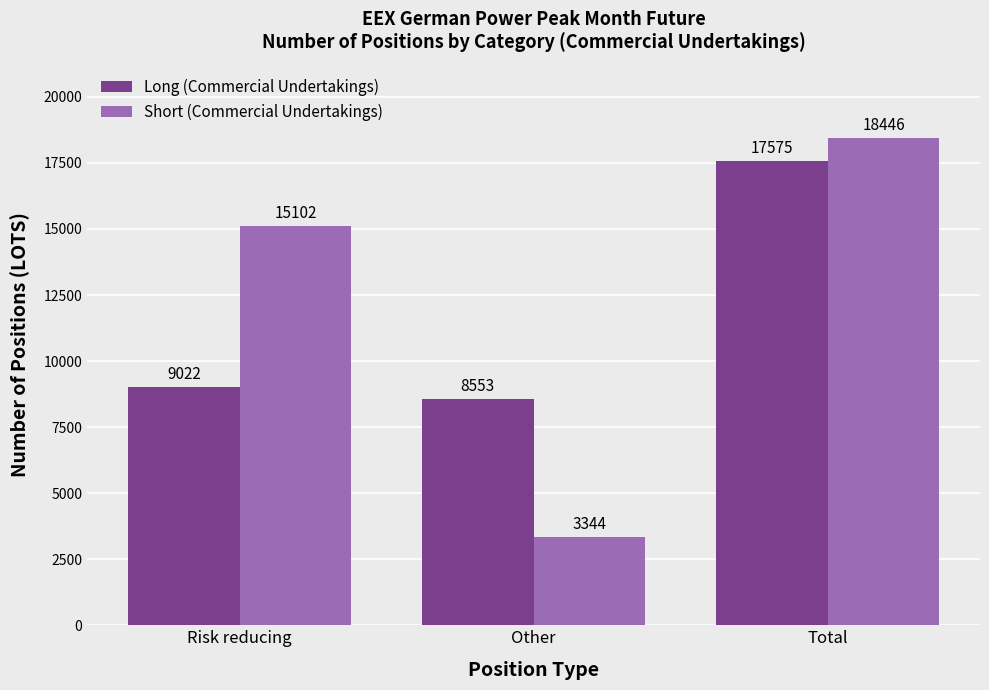

What is the approximate value of Long (Commercial Undertakings) at Other?

8553